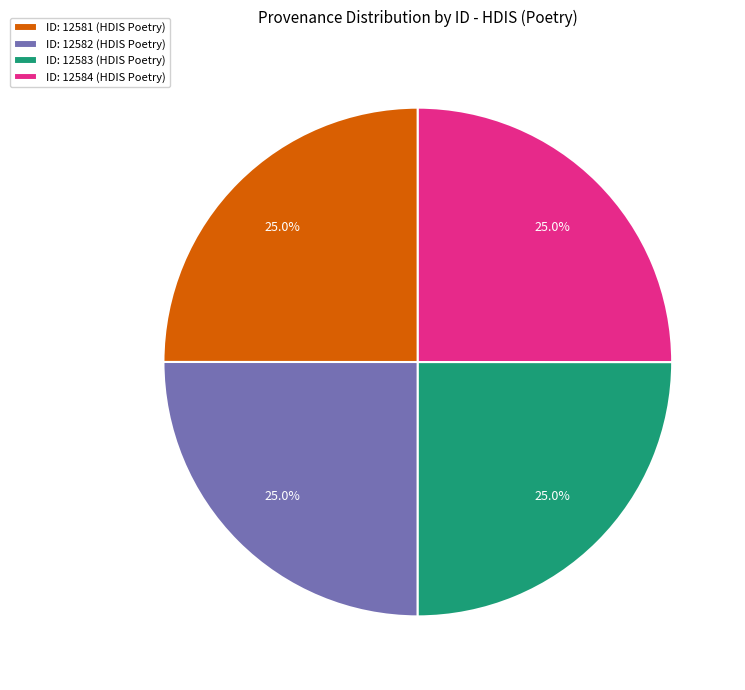

Combined, what portion of the pie is ID: 12581 (HDIS Poetry) and ID: 12583 (HDIS Poetry)?

50.0%